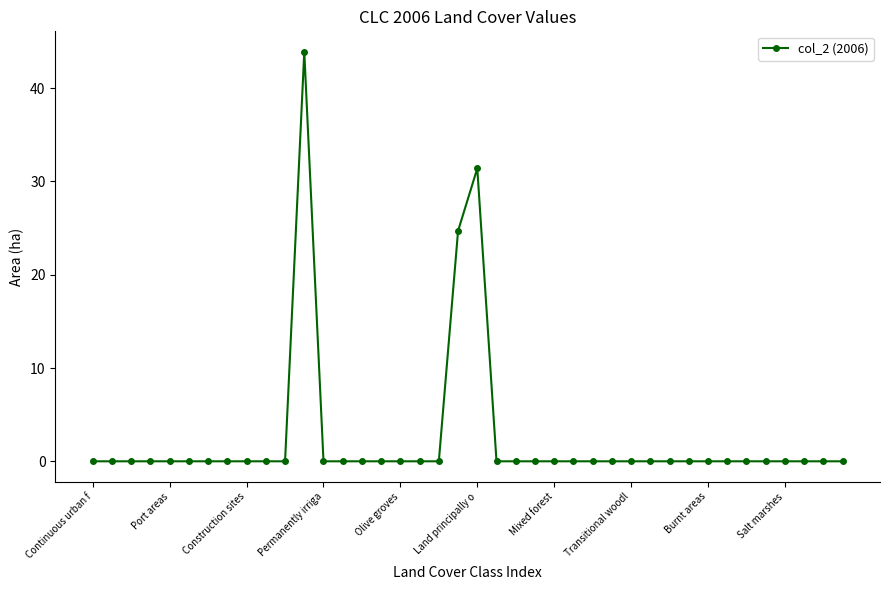

What is the difference between the second highest and second lowest values?

31.4